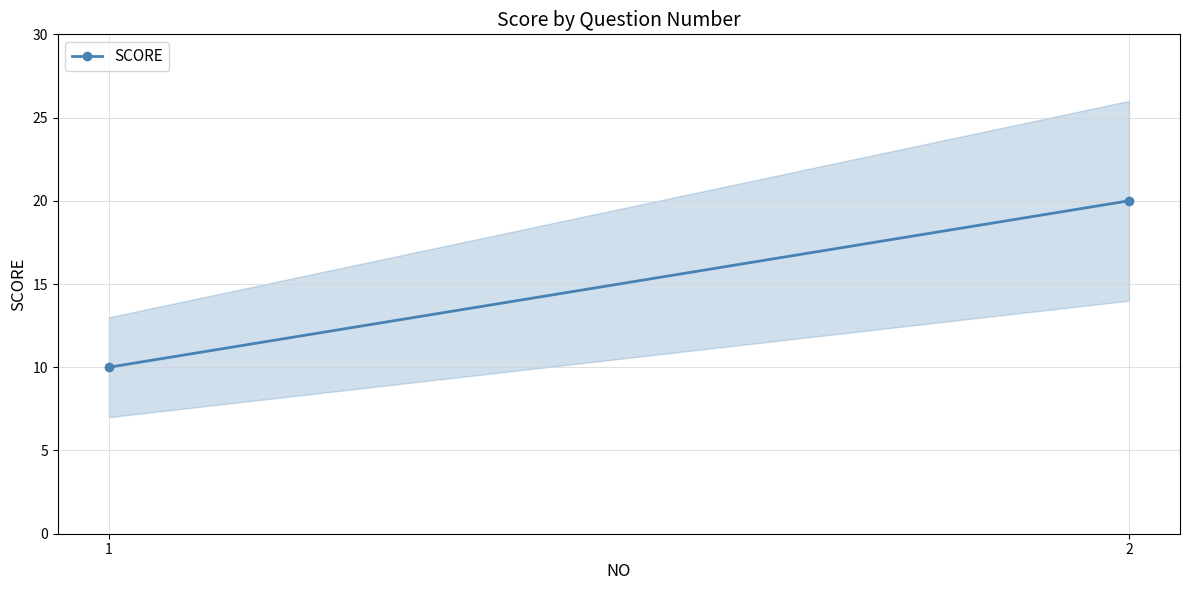

Count the values in the range 10 to 20.

2